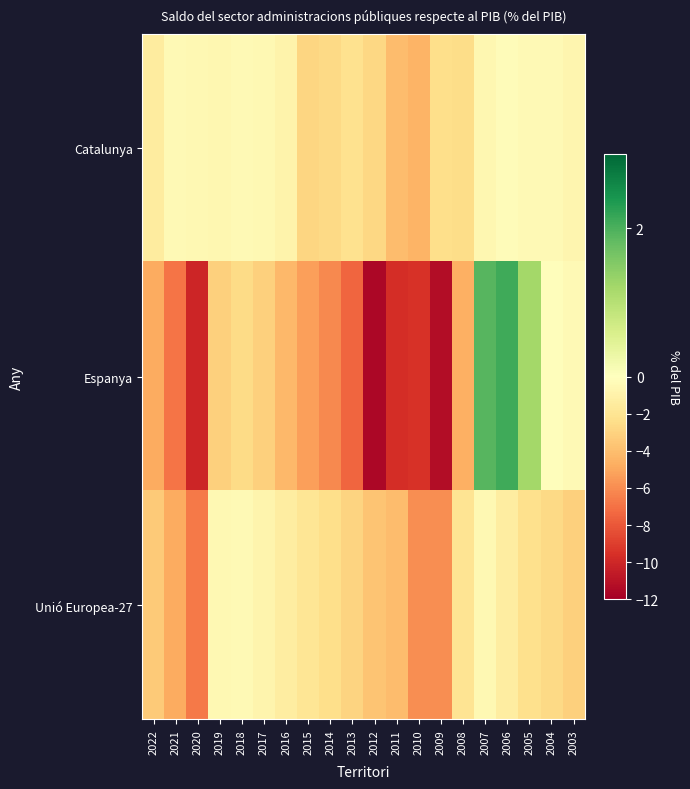

Rank the series by their maximum value, from lowest to highest.

Unió Europea-27, Catalunya, Espanya